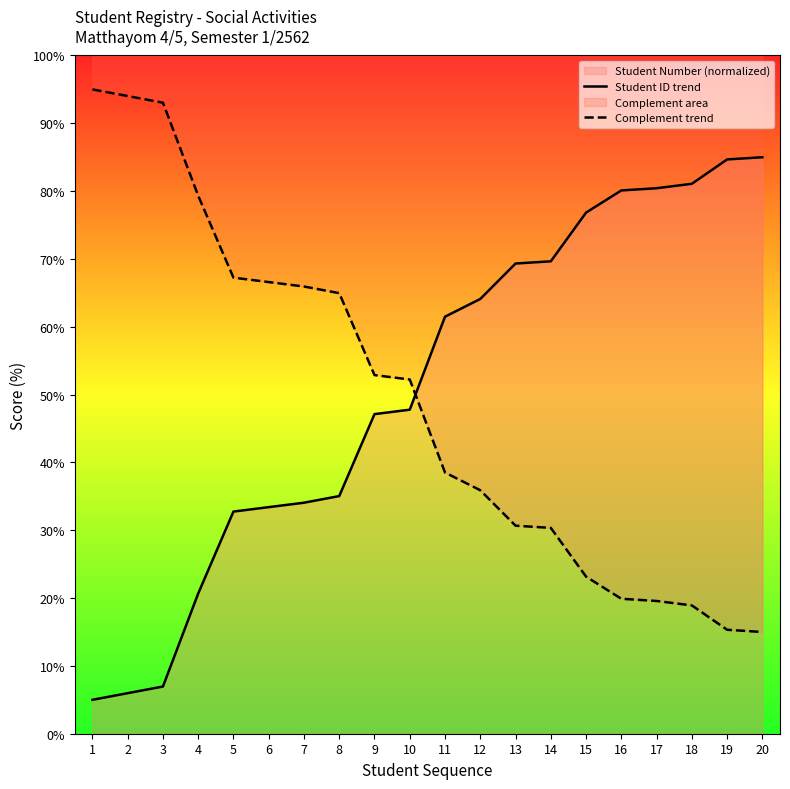

What is the difference between the highest and lowest values at 17?

60.9